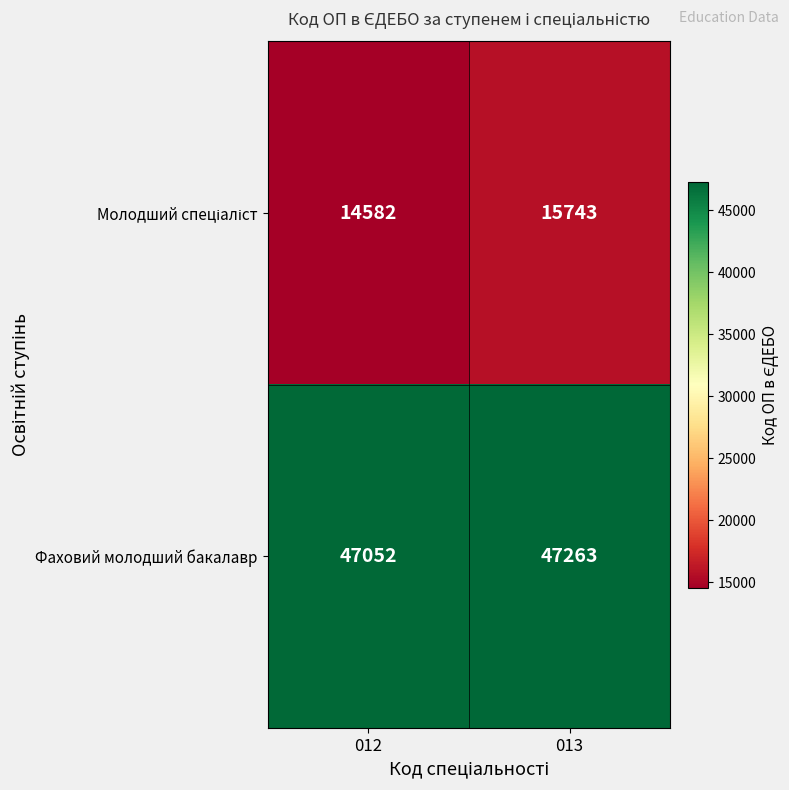

Is it true that Фаховий молодший бакалавр equals 19936 at 012?

False